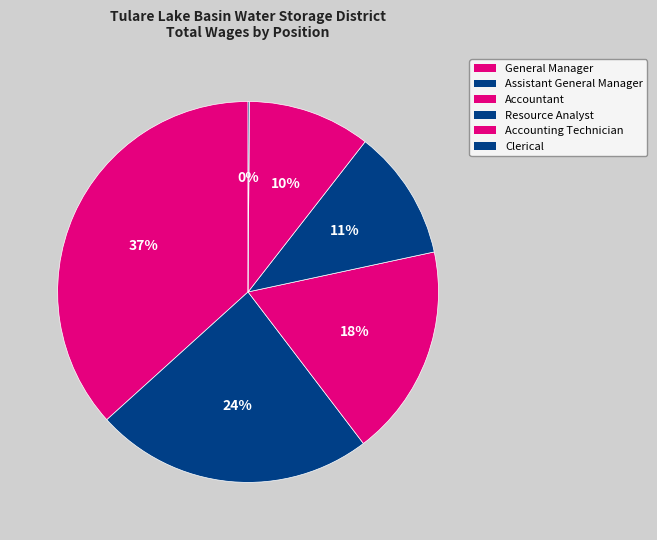

What is the smallest slice in the pie chart?

Clerical